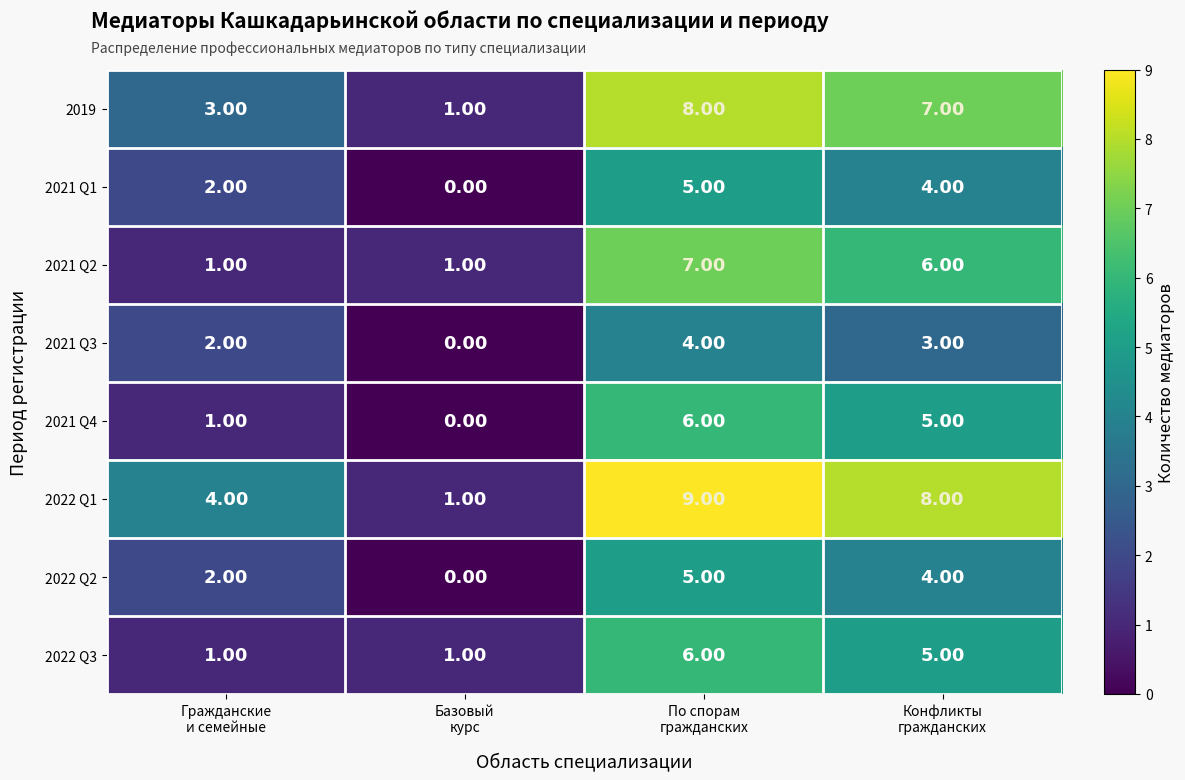

Which series has the widest spread of values?

2022 Q1